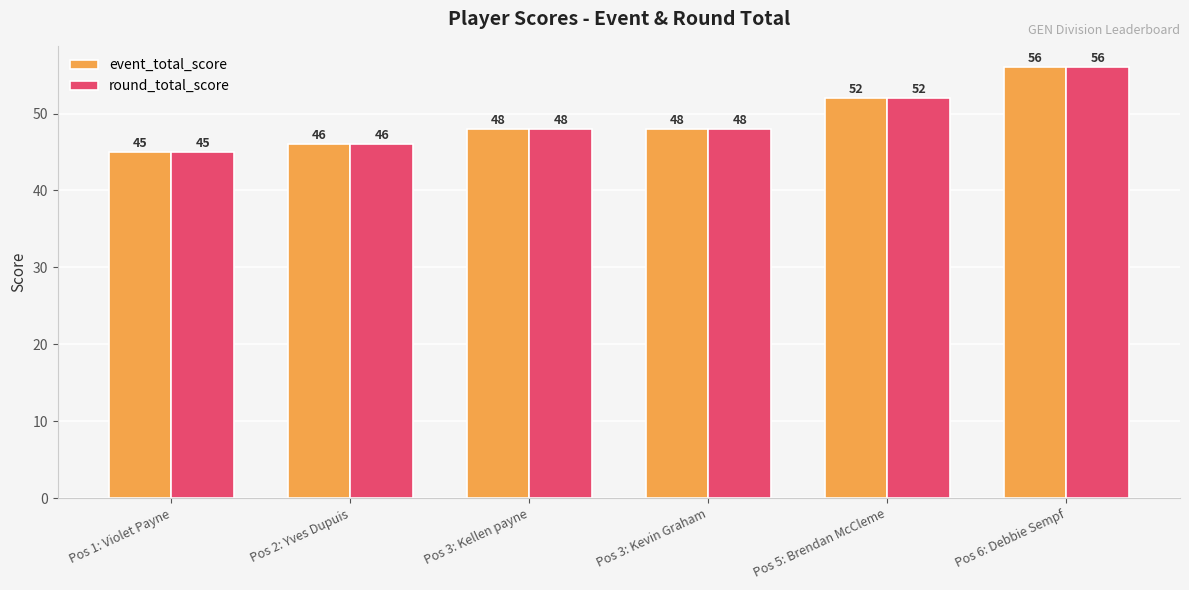

Read the round_total_score value at Pos 3: Kevin Graham.

48